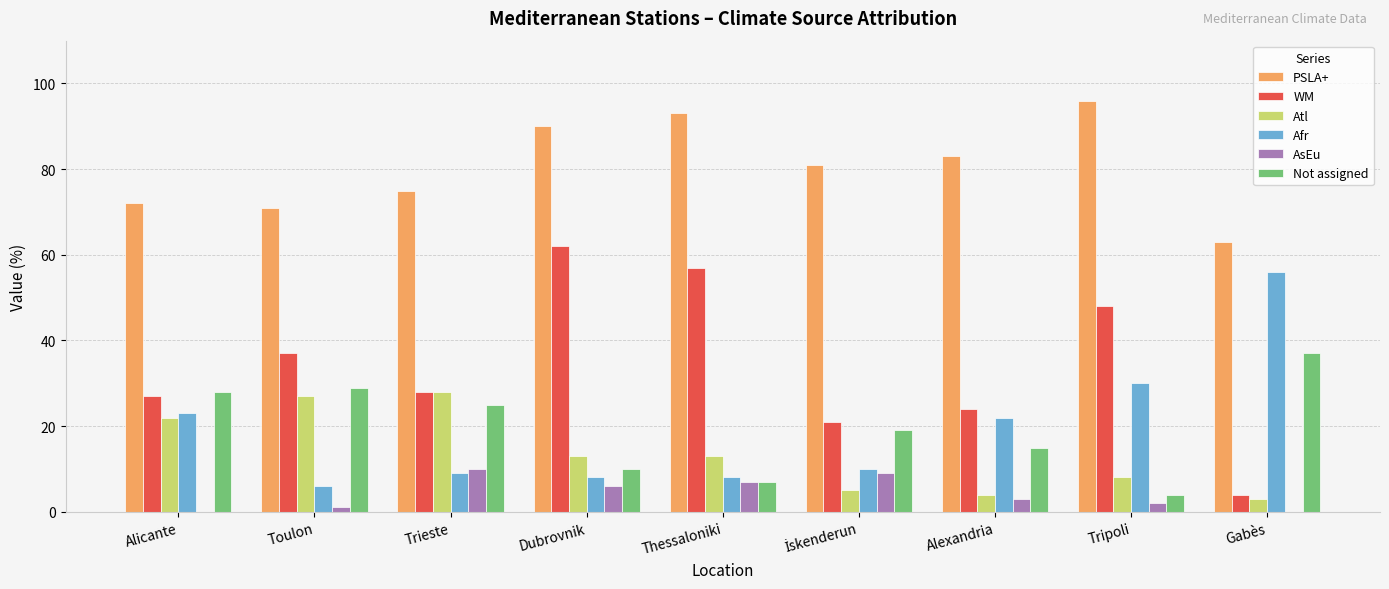

The AsEu series shows 7 at Thessaloniki. True or false?

True